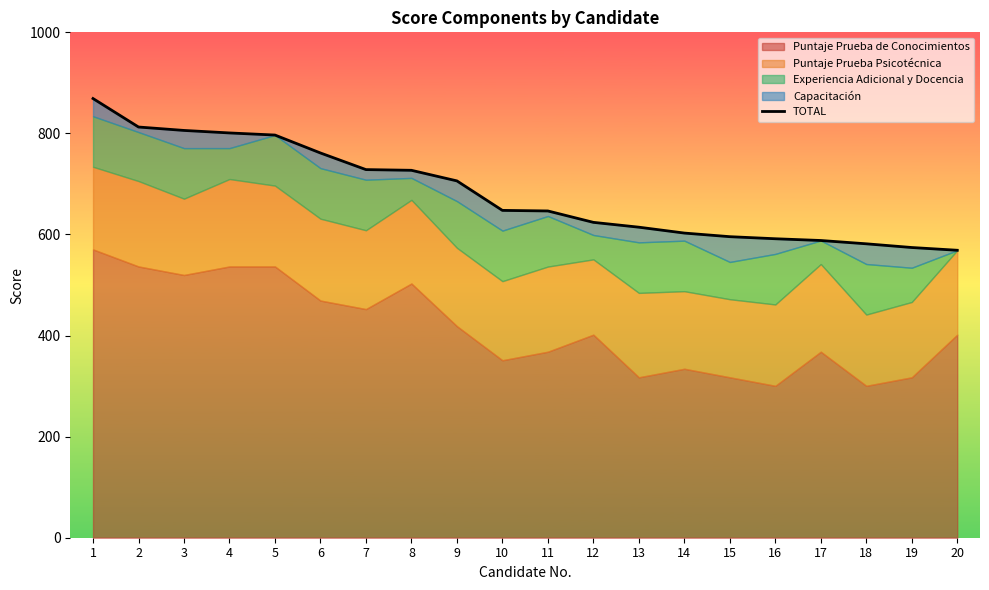

What is the difference between the values at 10 and 5?

149.1